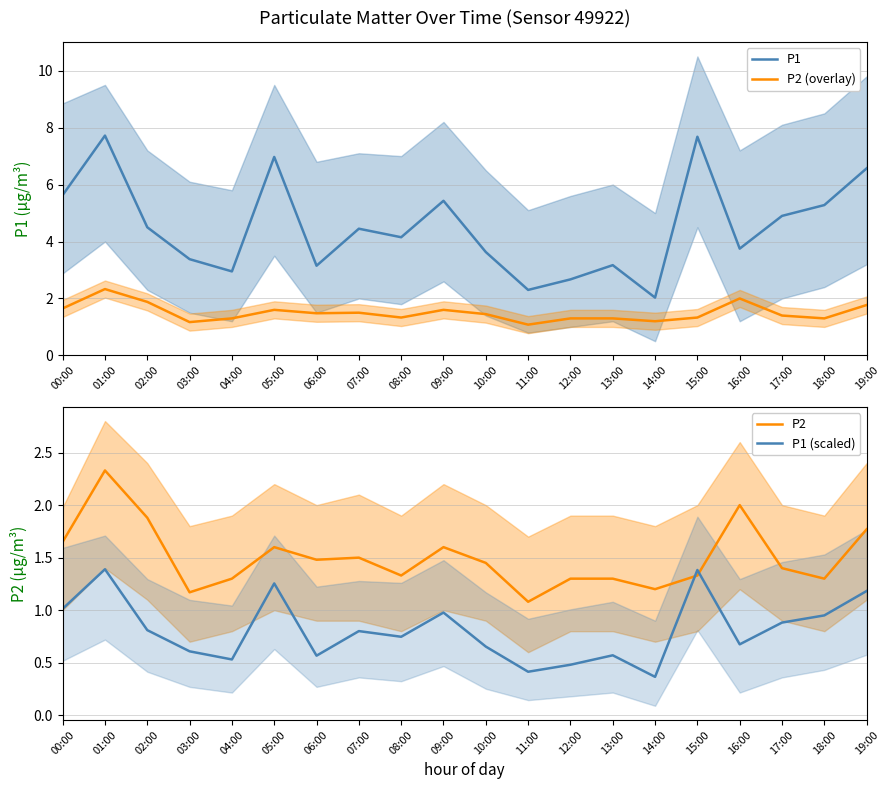

Which label corresponds to the smallest value in the chart?

14:00